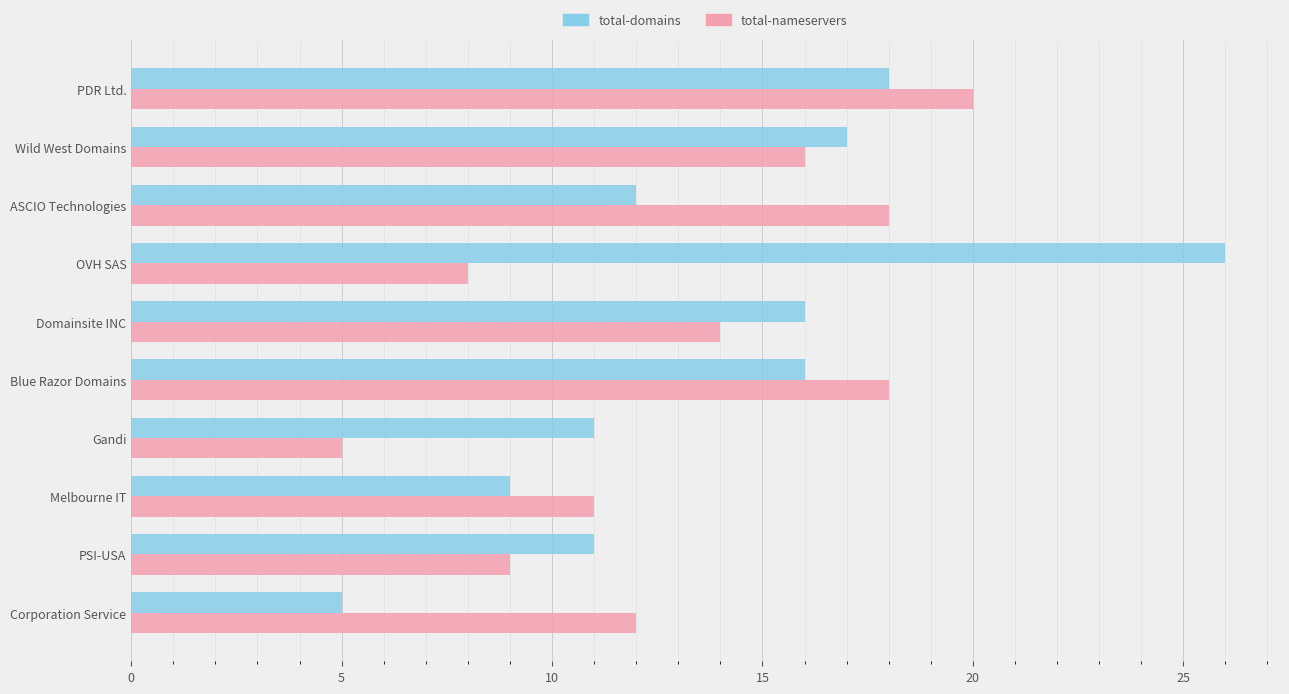

Between ASCIO Technologies and Blue Razor Domains, which series saw the biggest shift?

total-domains